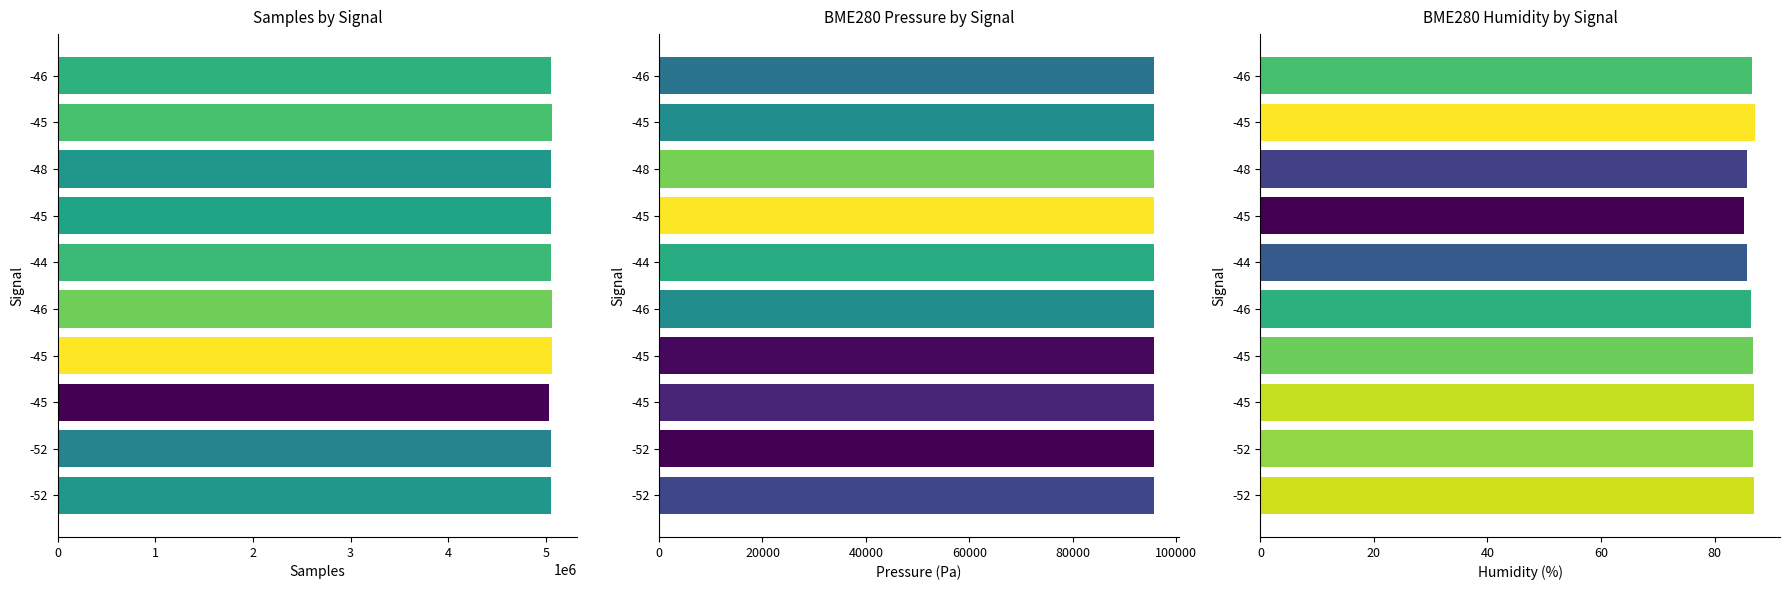

How many data points does each series have?

10